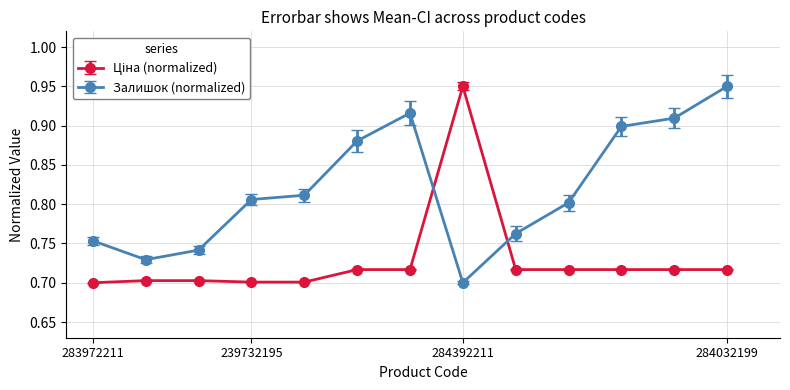

At how many categories does at least one series exceed 0?

13